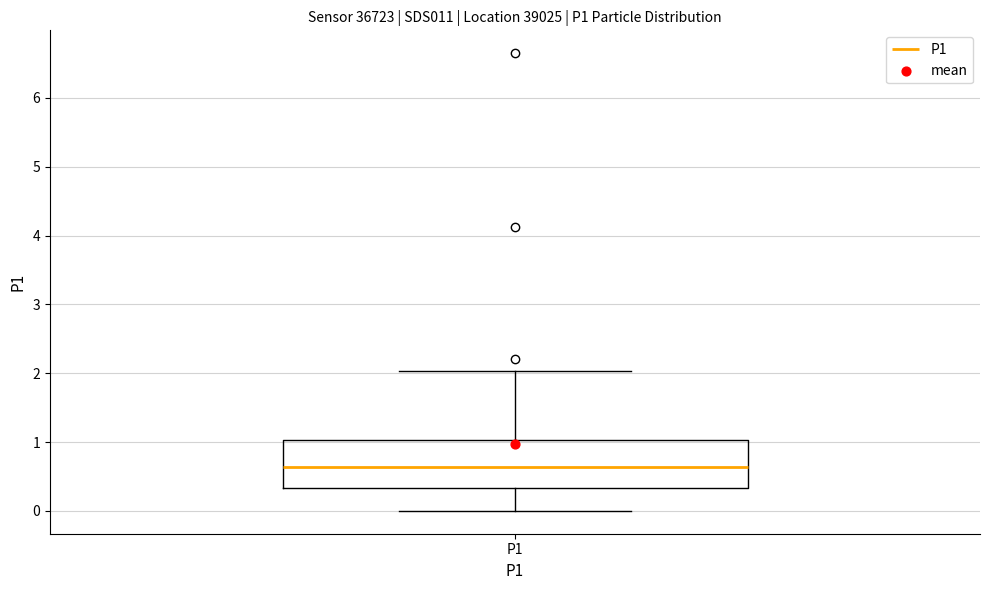

Where does the upper whisker of the box for P1 end on the y-axis? The values are not printed on the chart, so give them approximately, as read against the axis.

2.0